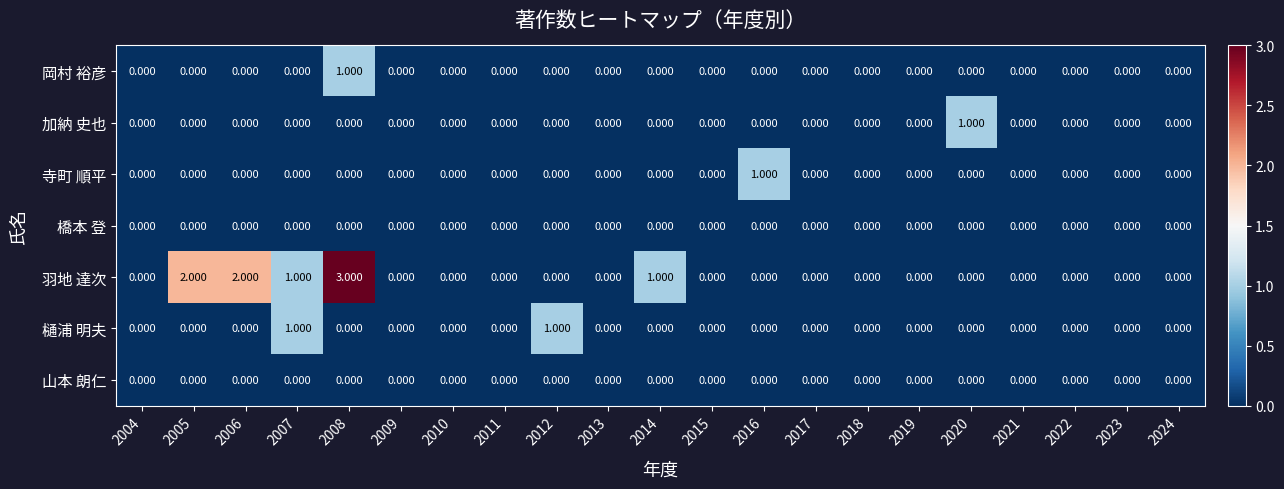

At which category is the sum across all series the highest?

2008